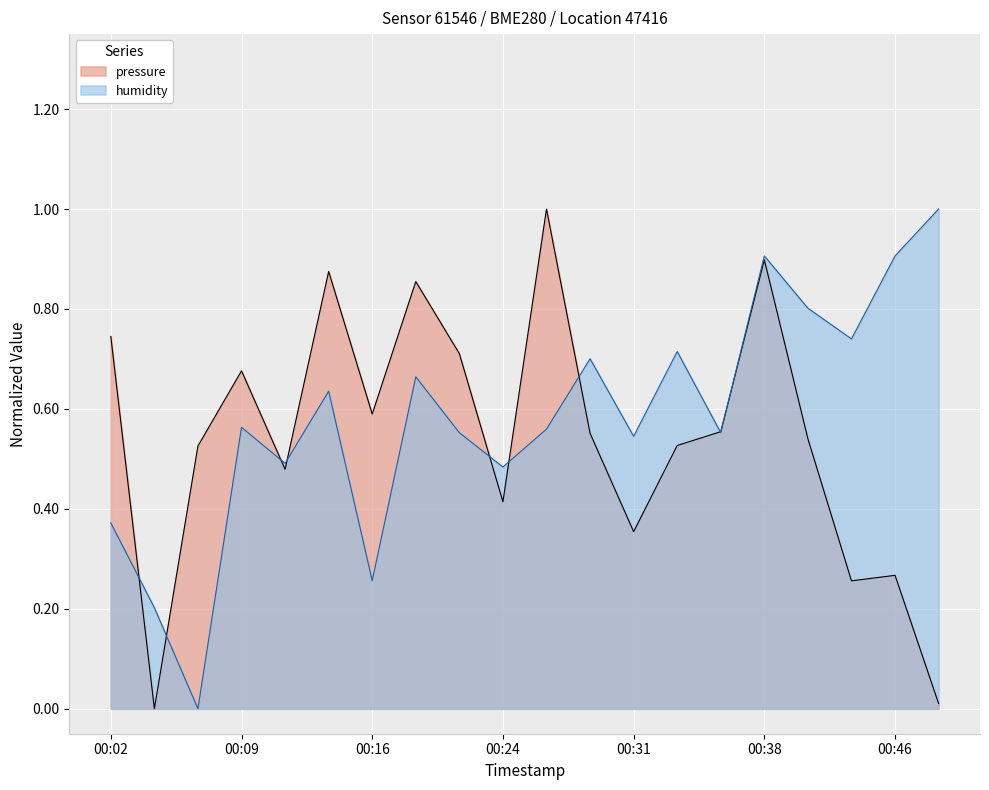

Rank the series by their maximum value, from highest to lowest.

pressure, humidity